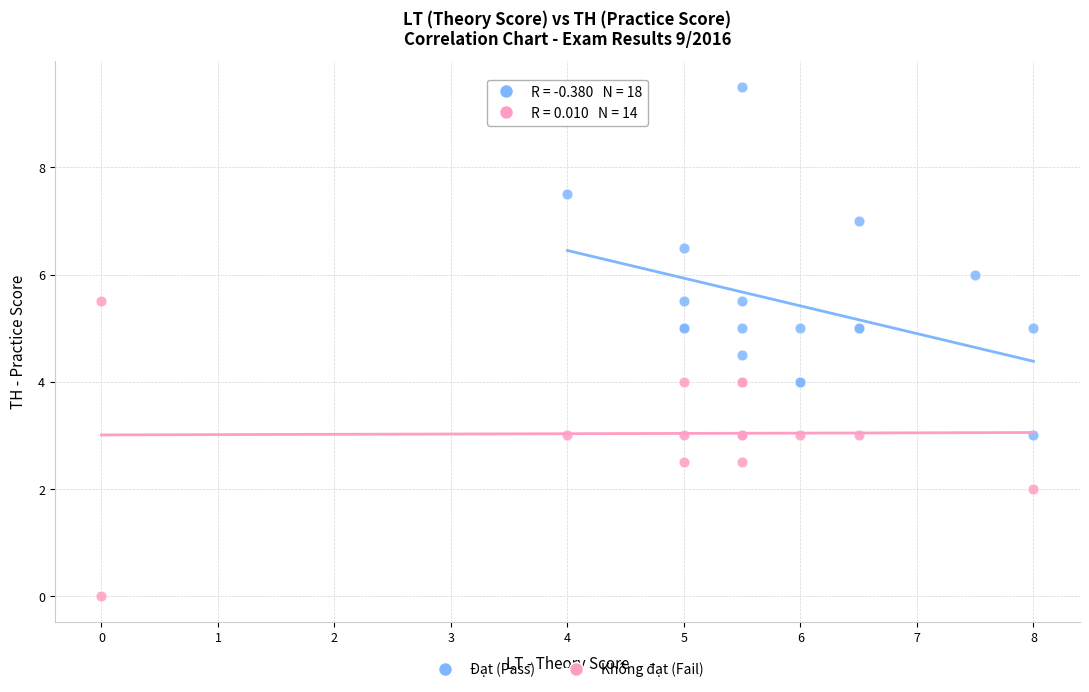

Which series contains the lowest Y value?

Không đạt (Fail)